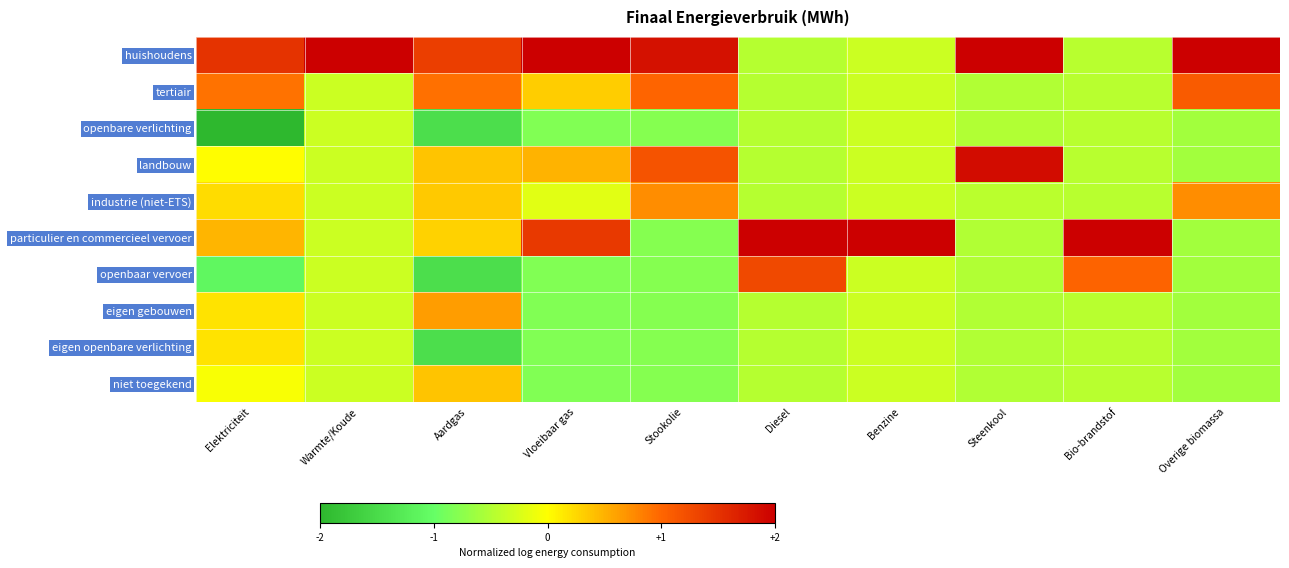

Which series has the largest range (max minus min)?

particulier en commercieel vervoer